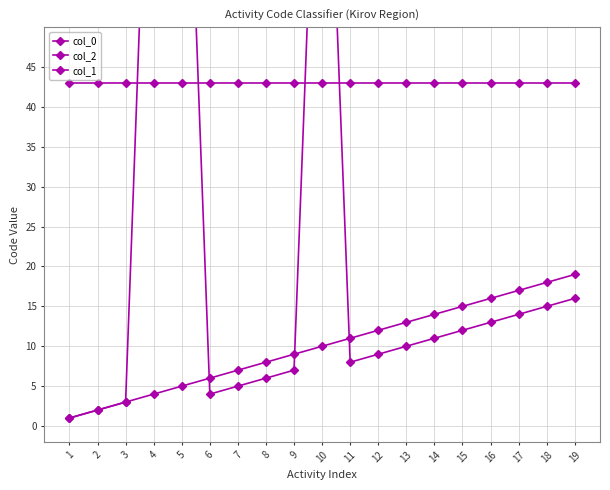

Rank the categories by col_0 value from highest to lowest.

4, 5, 10, 19, 18, 17, 16, 15, 14, 13, 12, 11, 9, 8, 7, 6, 3, 2, 1